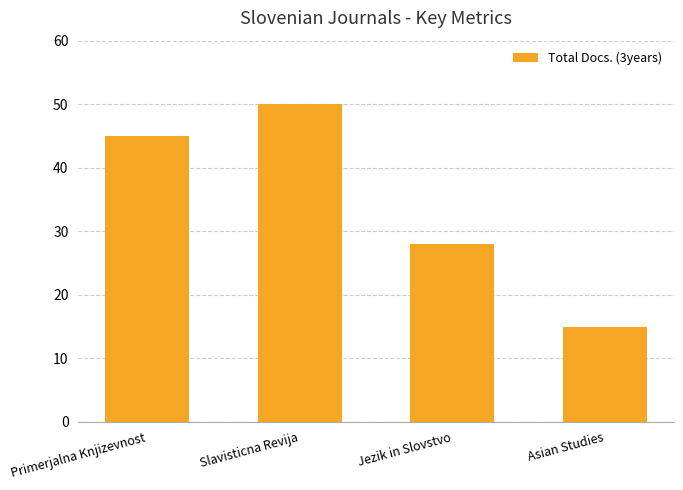

Reading left to right, extract all data points from this chart.

45	50	28	15